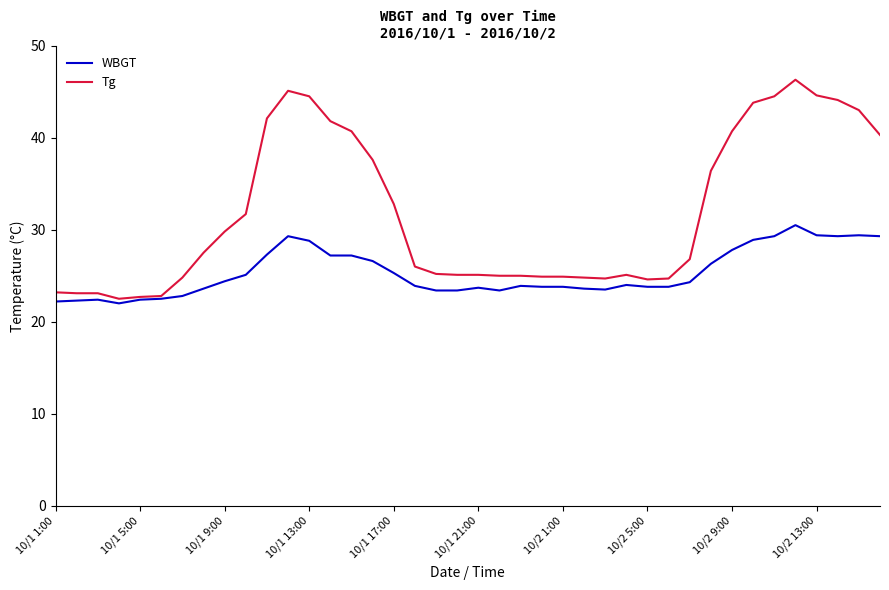

Rank the series by their maximum value, from lowest to highest.

WBGT, Tg